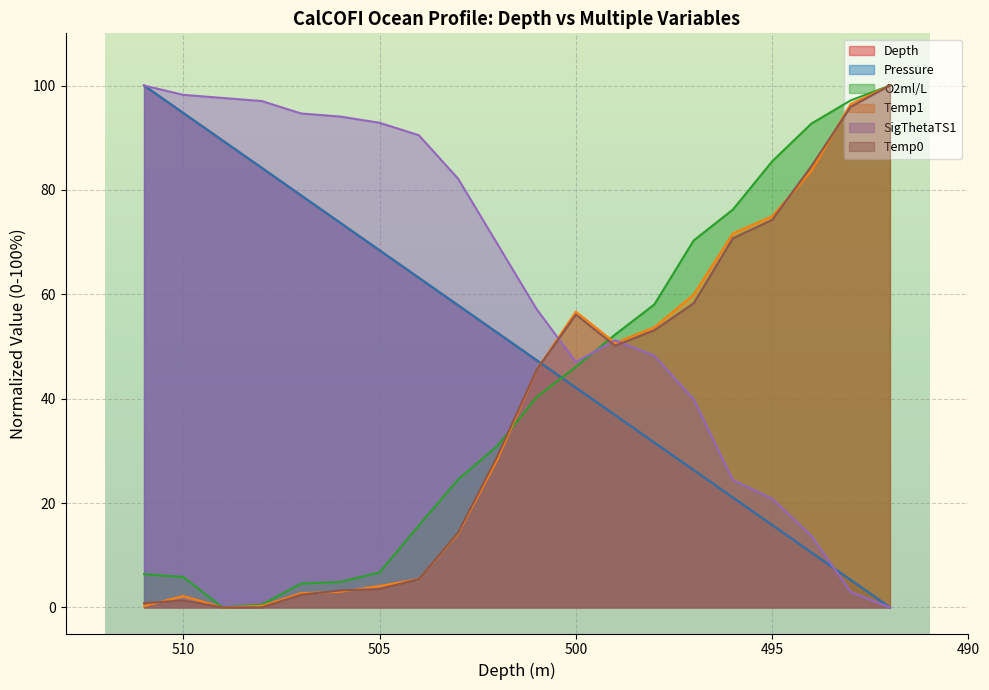

List the series in order of their peak value, highest first.

Depth, Pressure, O2ml/L, Temp1, SigThetaTS1, Temp0